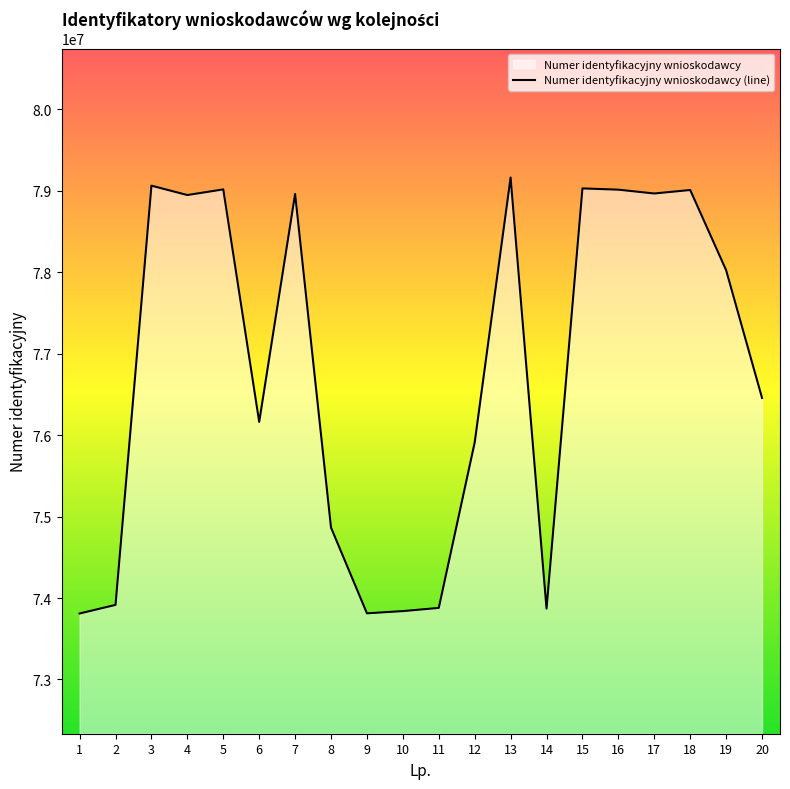

Does the chart have visible grid lines?

No